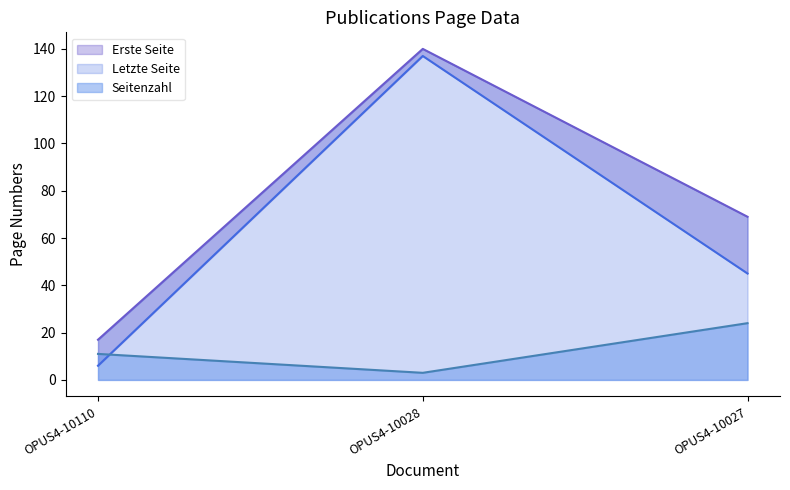

The Seitenzahl series shows 11 at OPUS4-10110. True or false?

True